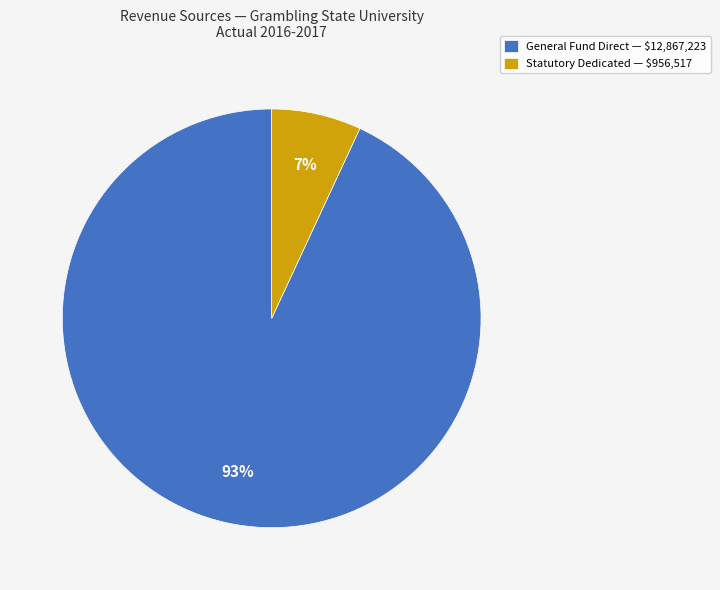

The General Fund Direct — $12,867,223 slice represents 83% of the pie. True or false?

False